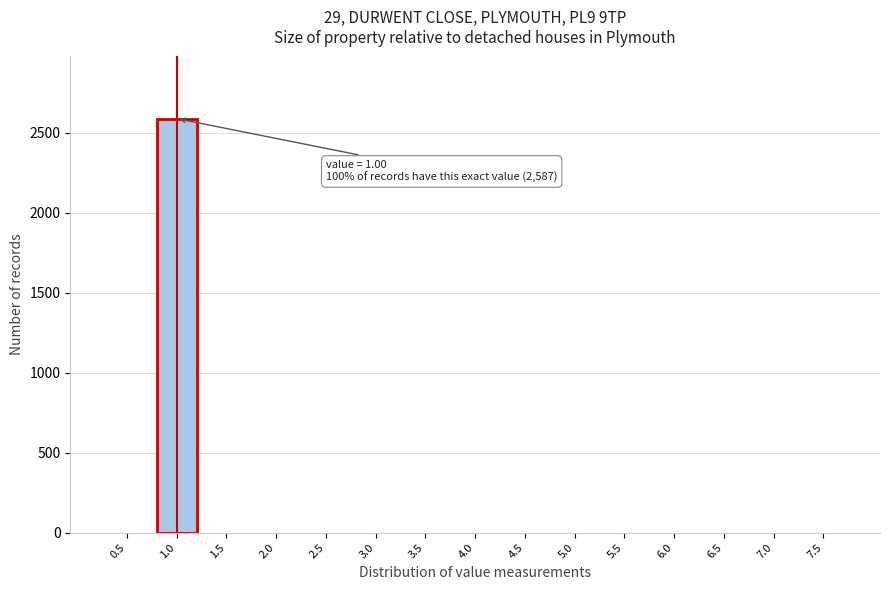

Reading left to right, what are all the values shown in this chart?

0.5=0	1.0=2587	1.5=0	2.0=0	2.5=0	3.0=0	3.5=0	4.0=0	4.5=0	5.0=0	5.5=0	6.0=0	6.5=0	7.0=0	7.5=0